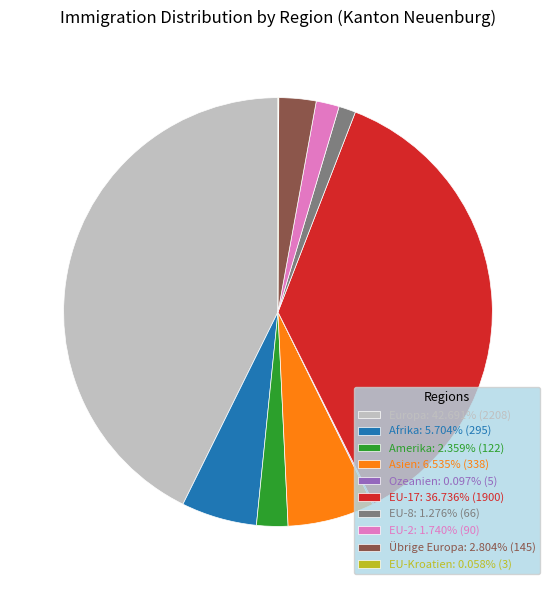

Do EU-2: 1.740% (90) and Afrika: 5.704% (295) together represent more than half of the pie?

No